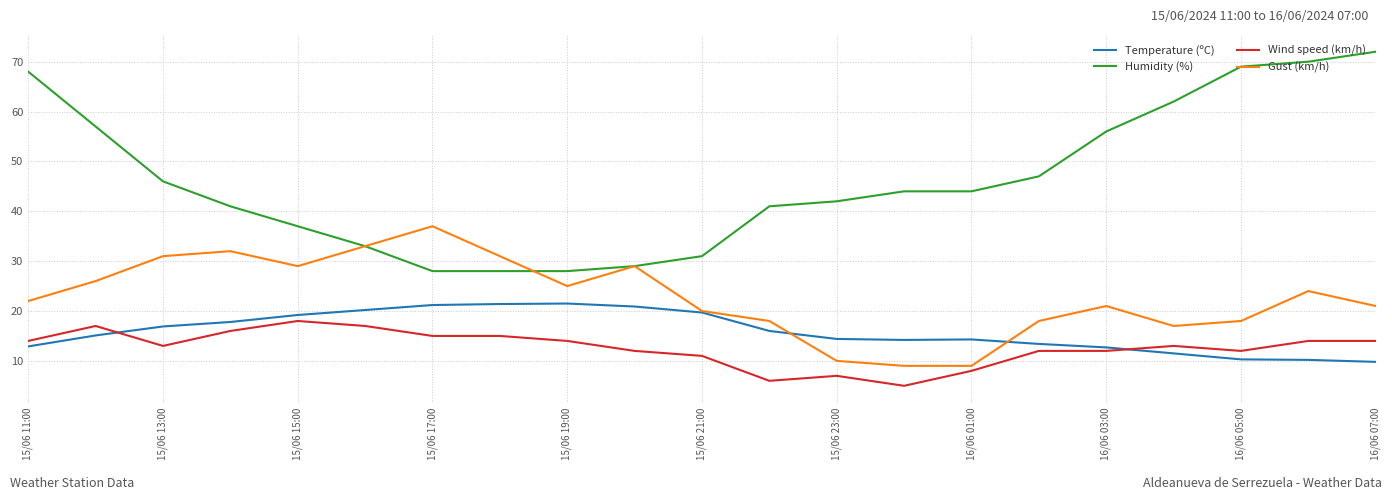

Rank the series by their maximum value, from lowest to highest.

Wind speed (km/h), Temperature (ºC), Gust (km/h), Humidity (%)